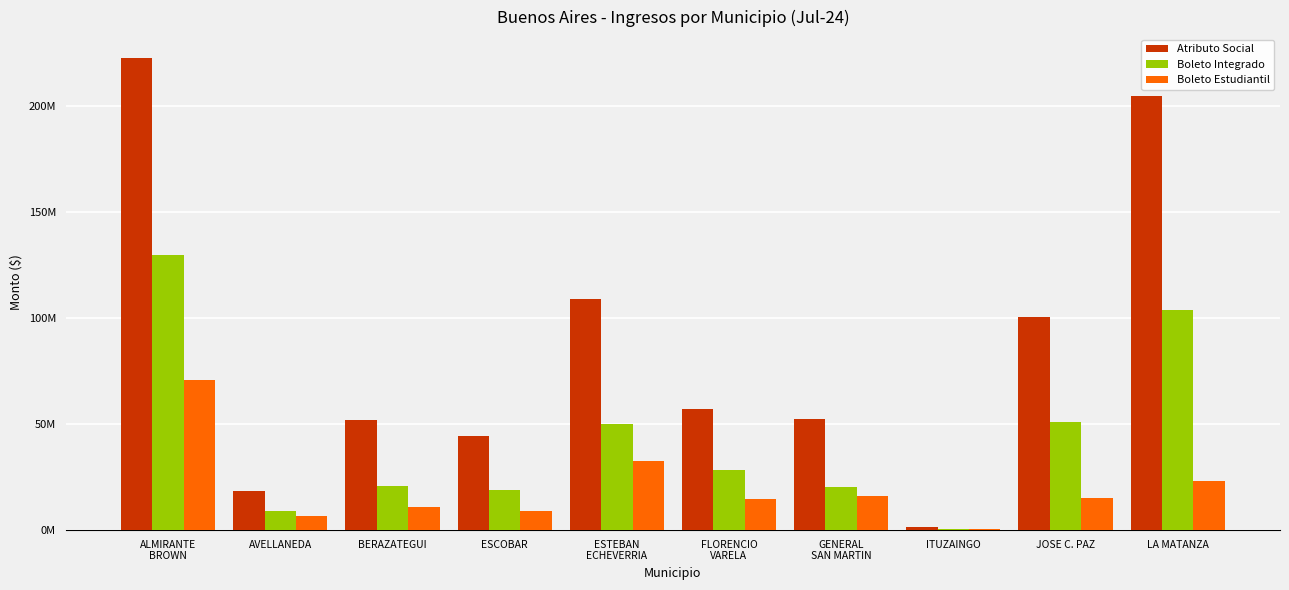

Are the bars grouped side by side (vs. stacked)?

Yes